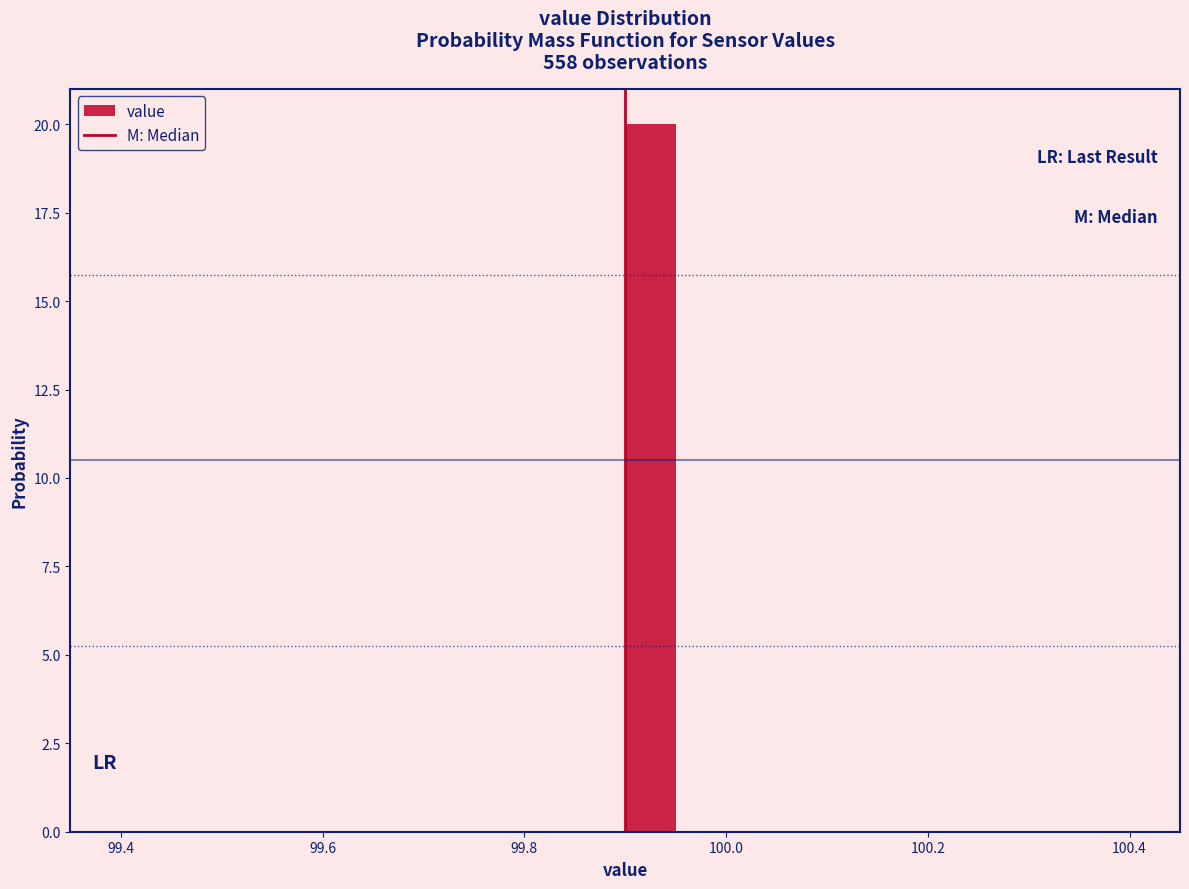

Around what value on the x-axis is the tallest bar? Give the approximate position of its centre, as read against the axis.

99.92